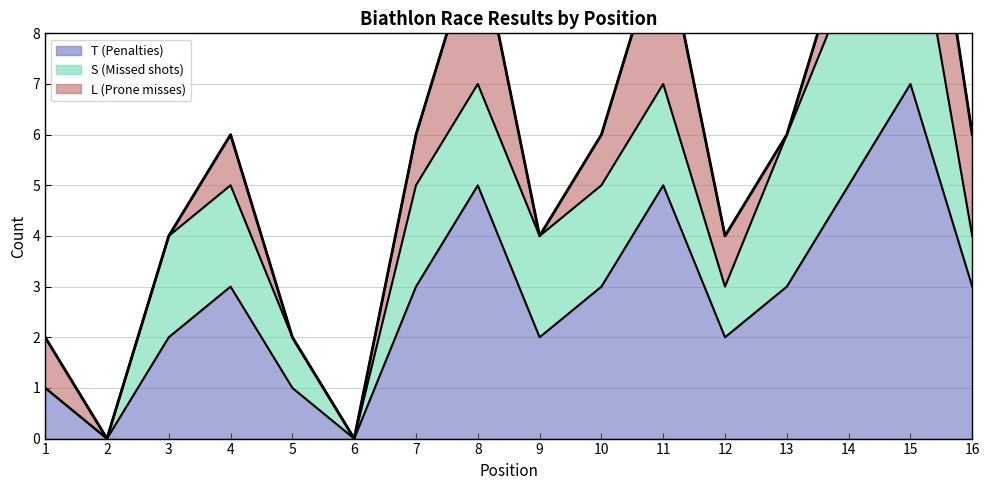

True or false: S (Missed shots) and L (Prone misses) cross at least once.

True